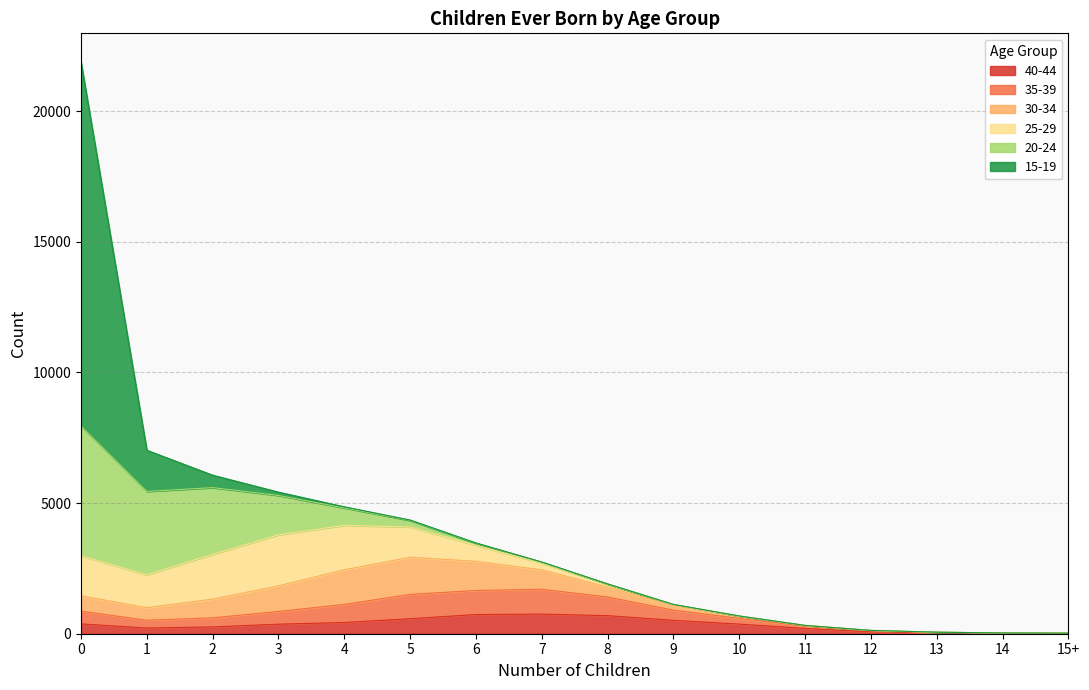

What is the total value across all series at 12?

127